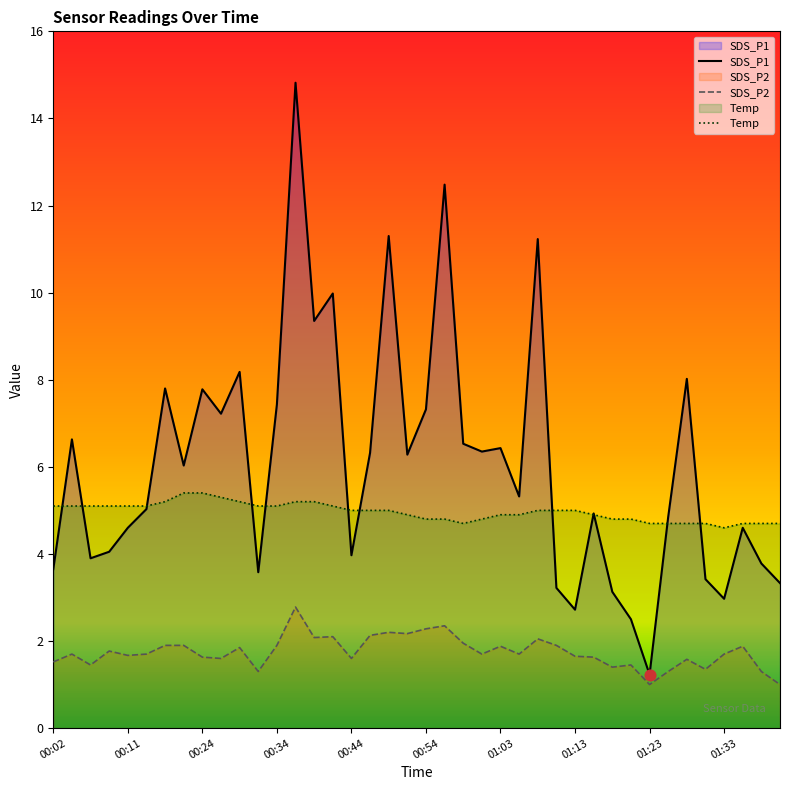

What are all the series names shown in the legend?

SDS_P1, SDS_P2, Temp